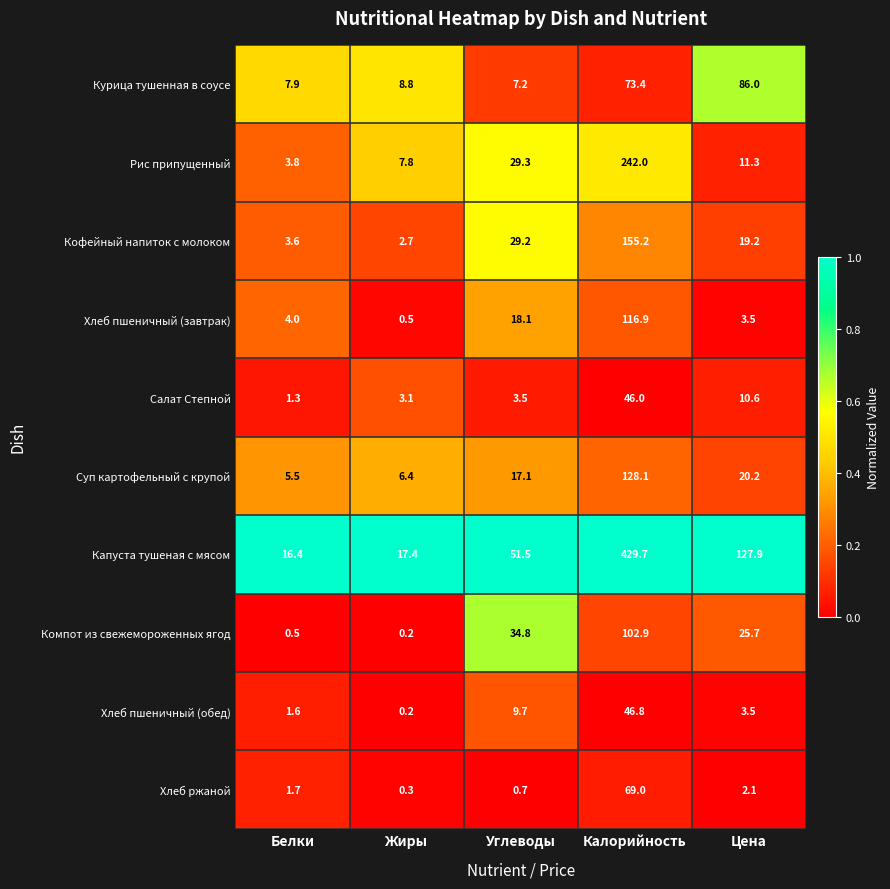

Which series has the largest total across all categories?

Капуста тушеная с мясом